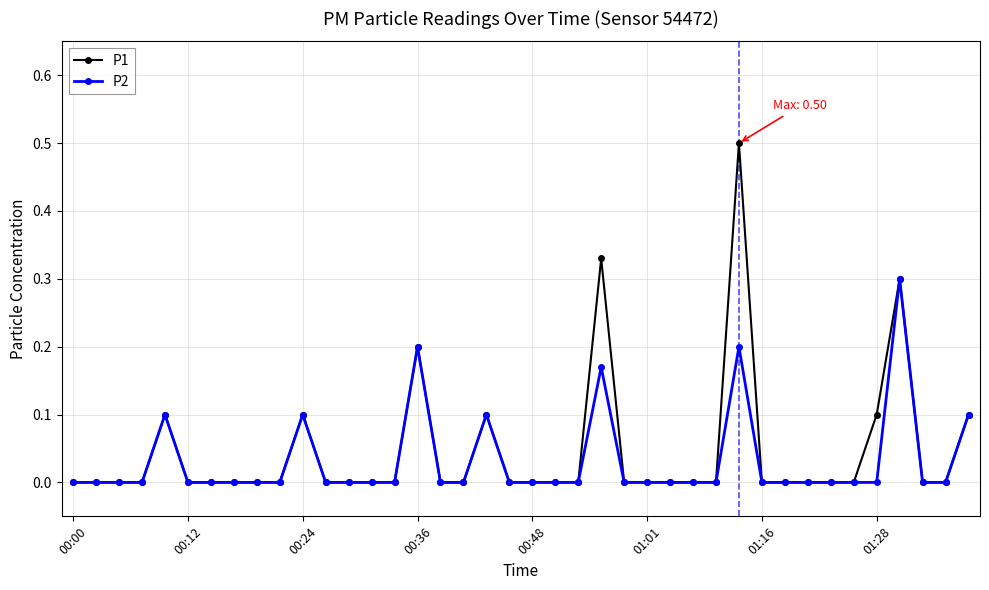

True or false: P2 has more than 2 interior local peaks.

True